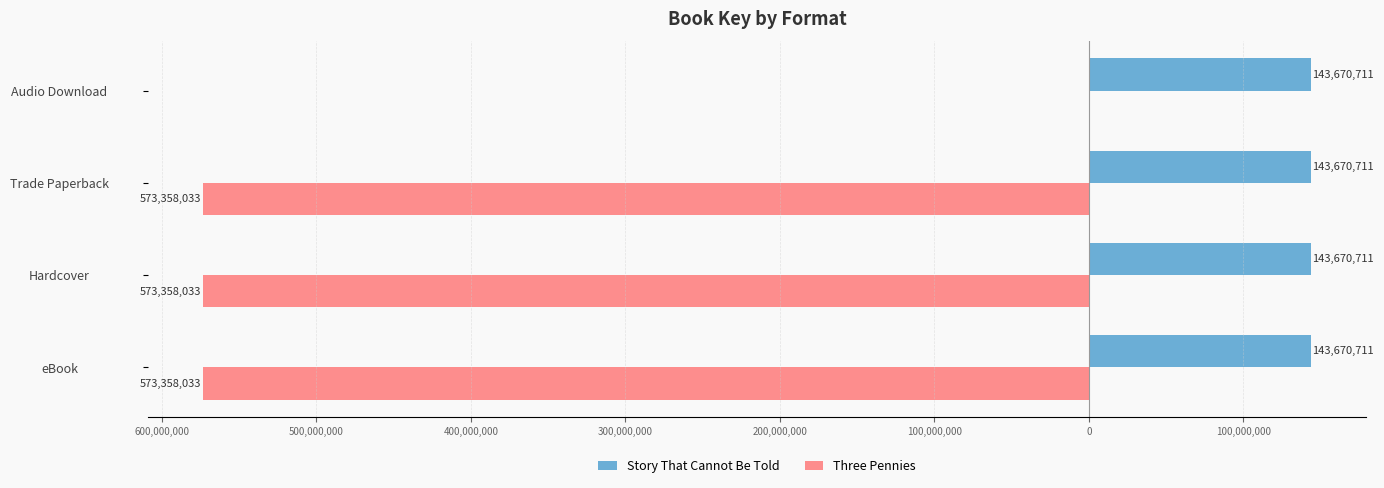

The value of Three Pennies at 500,000,000 is -956500904.2. True or false?

False